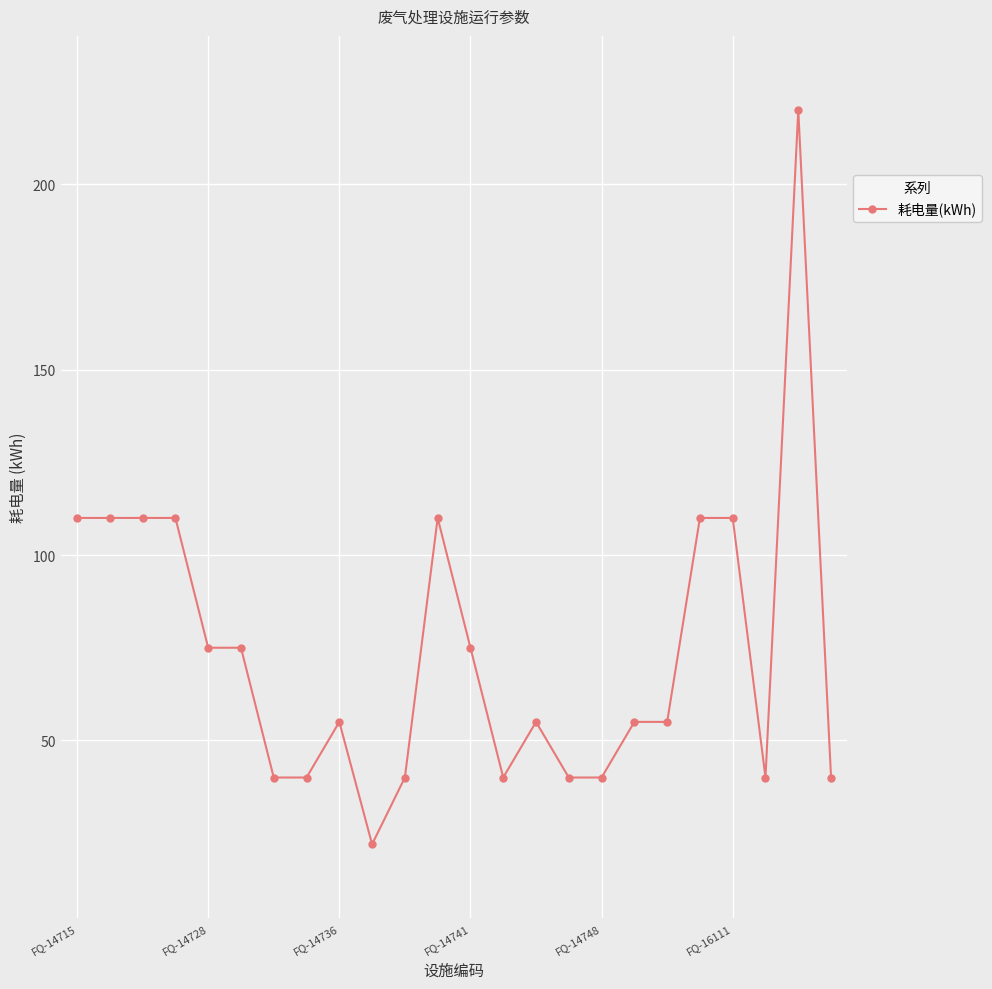

What is the sum of all values?

1777